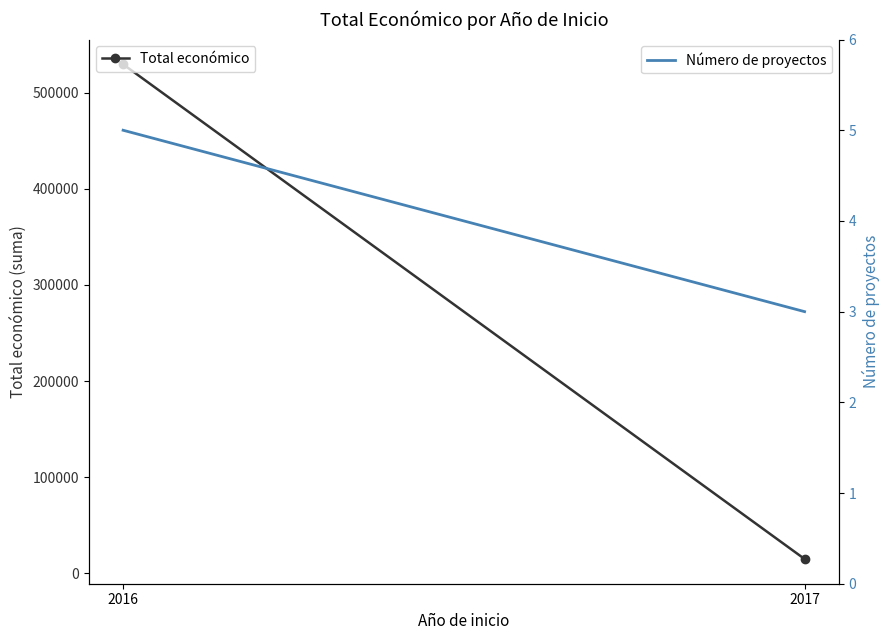

What is the value of the Total económico point at the 1st from the left?

529403